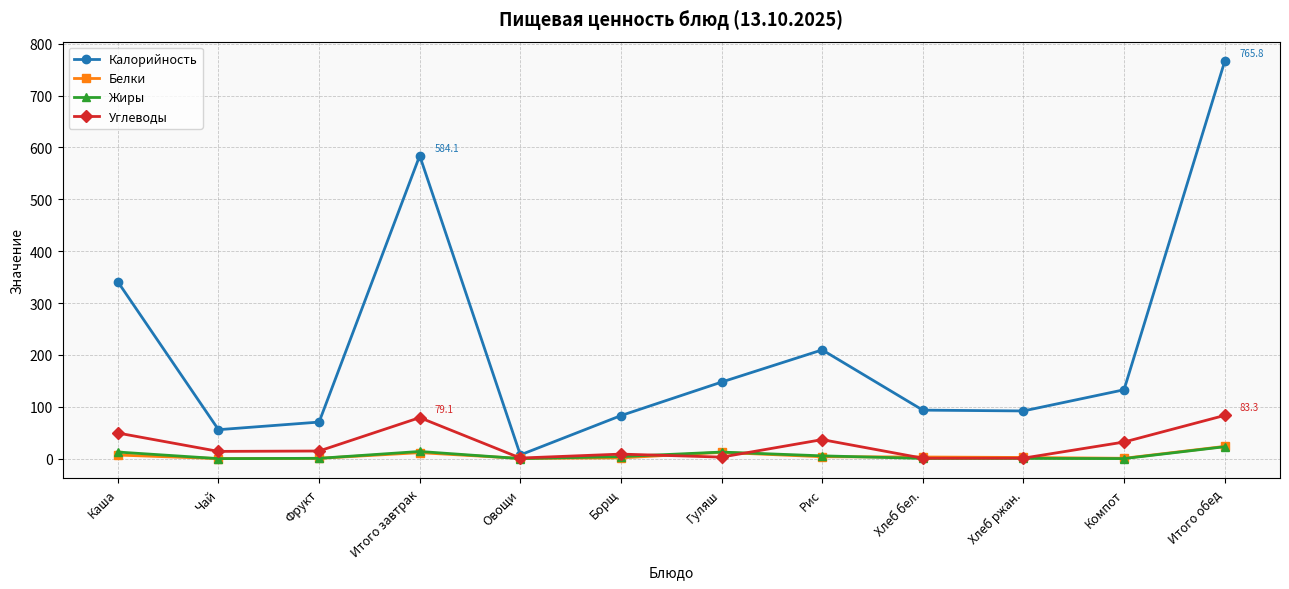

What is the spread (max minus min) of values at Компот?

132.7